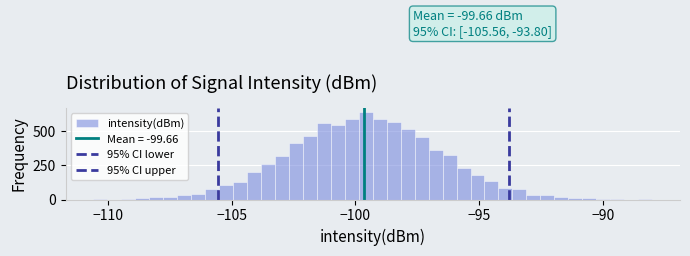

Read against the x-axis, roughly where is the centre of the tallest bar?

-99.5